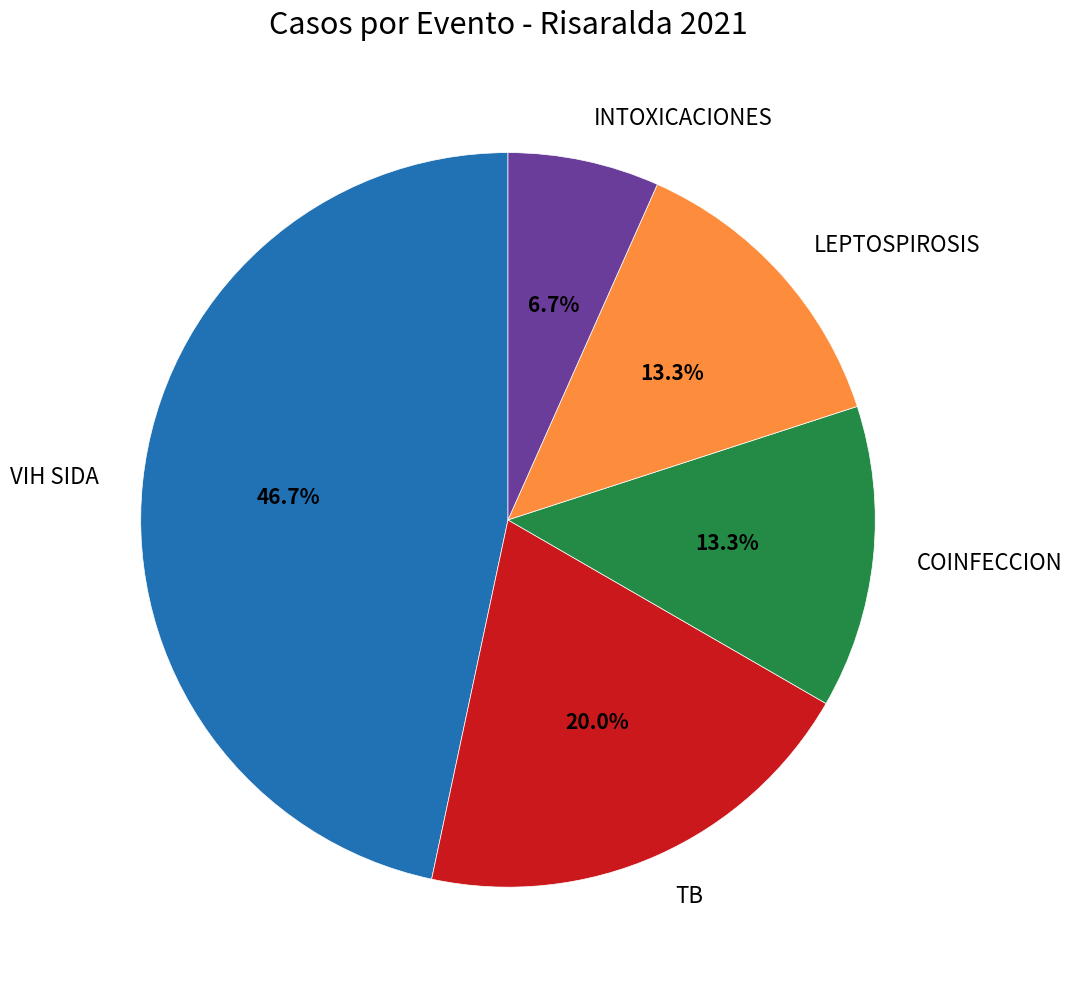

How many slices are in this pie chart?

5